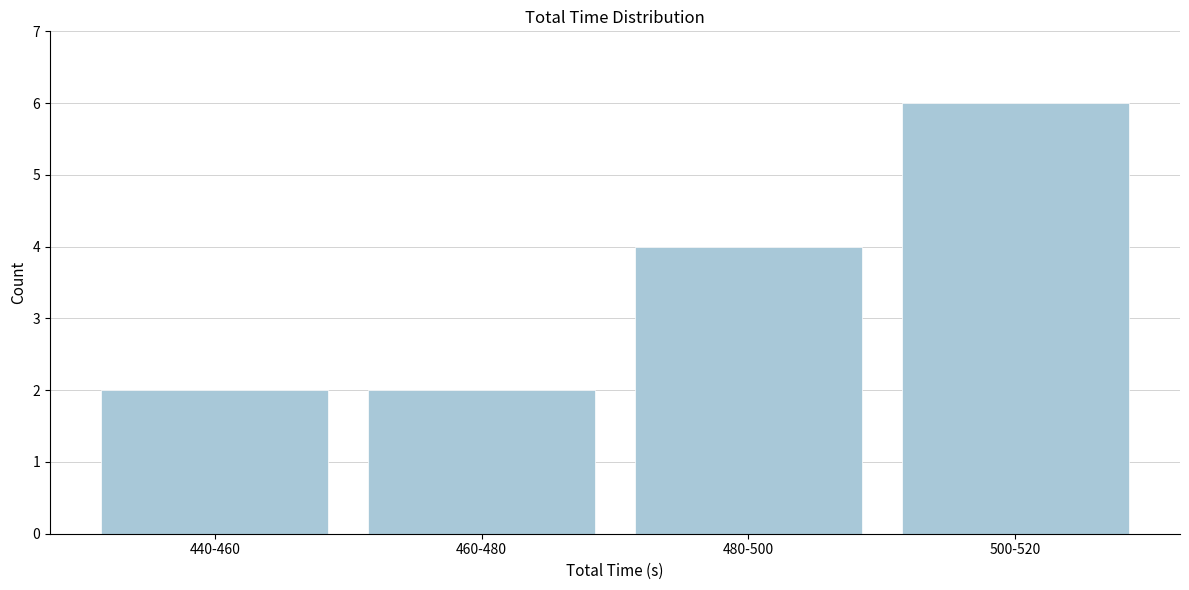

Reading right to left, extract all data points from this chart.

6	4	2	2